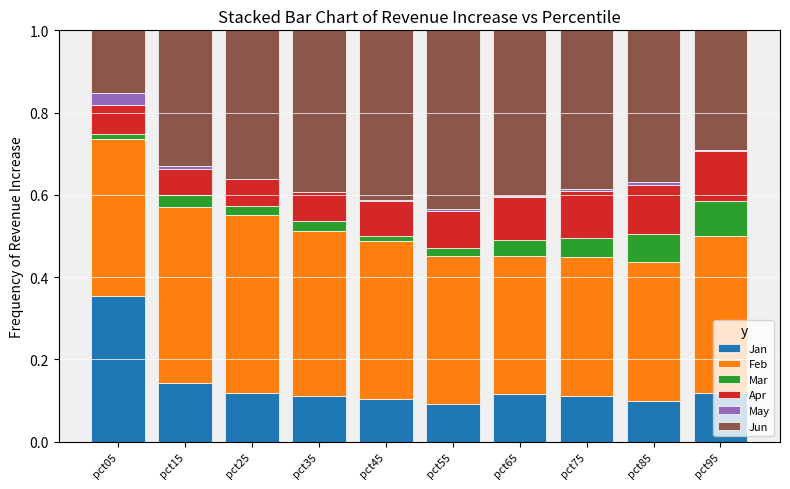

True or false: Jan has a value of 0.2 at pct75.

False